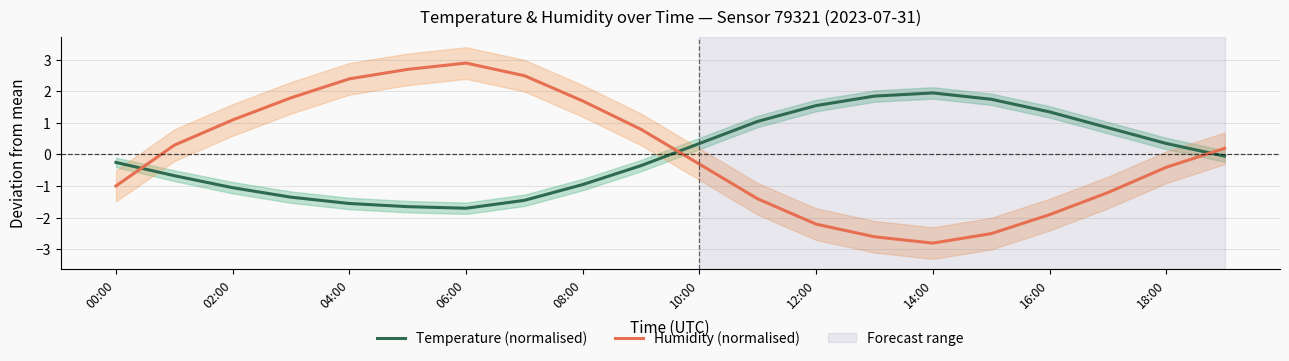

The Temperature (normalised) series shows -0.7 at 02:00. True or false?

False